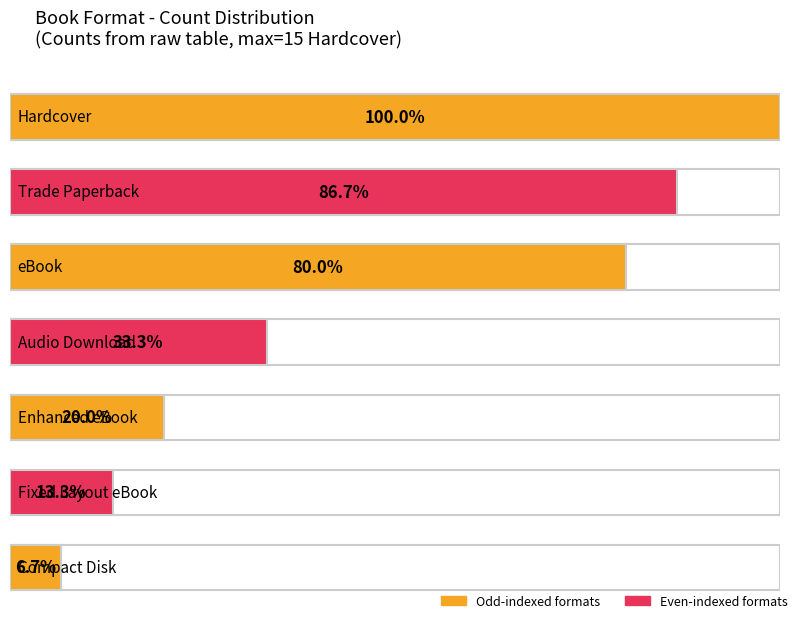

What position from the right is Fixed Layout eBook?

2